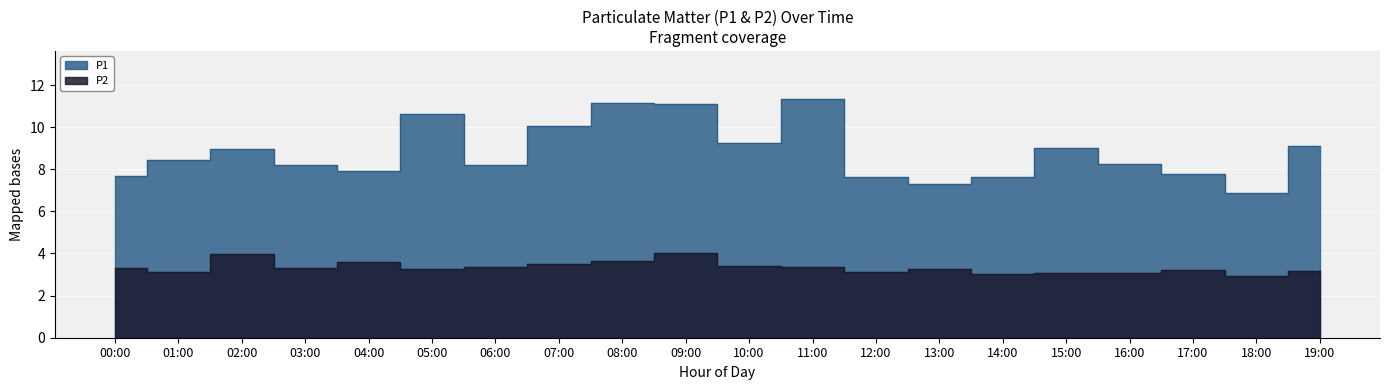

True or false: P2 and P1 cross at least once.

False